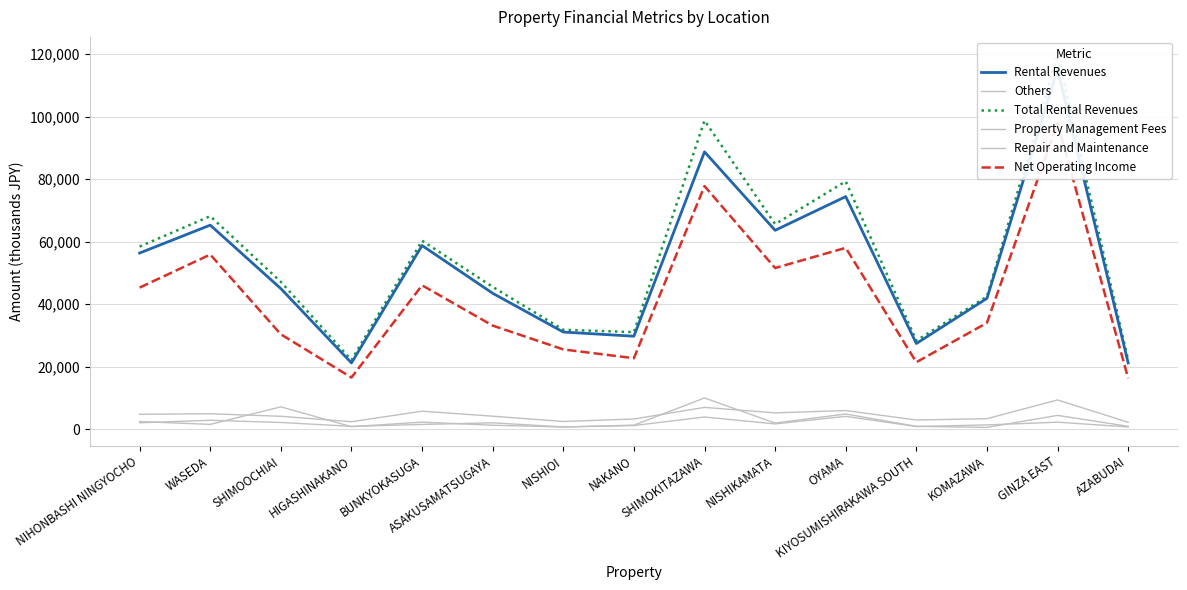

What is the highest value of the Property Management Fees series?

9367